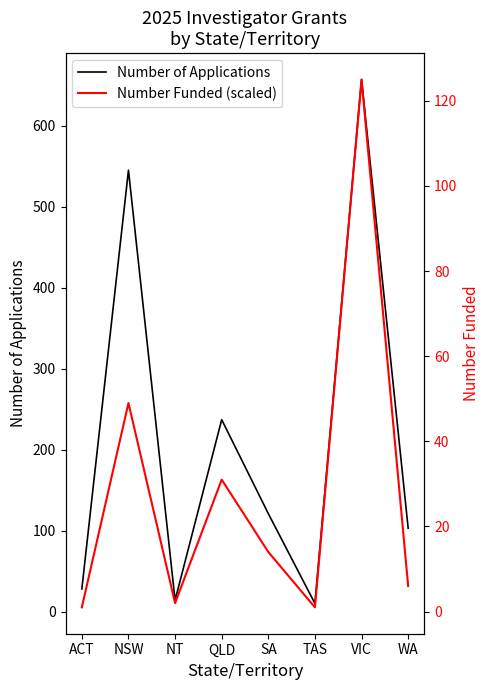

What is the value of the Number Funded (scaled) point at the 3rd from the left?

10.5